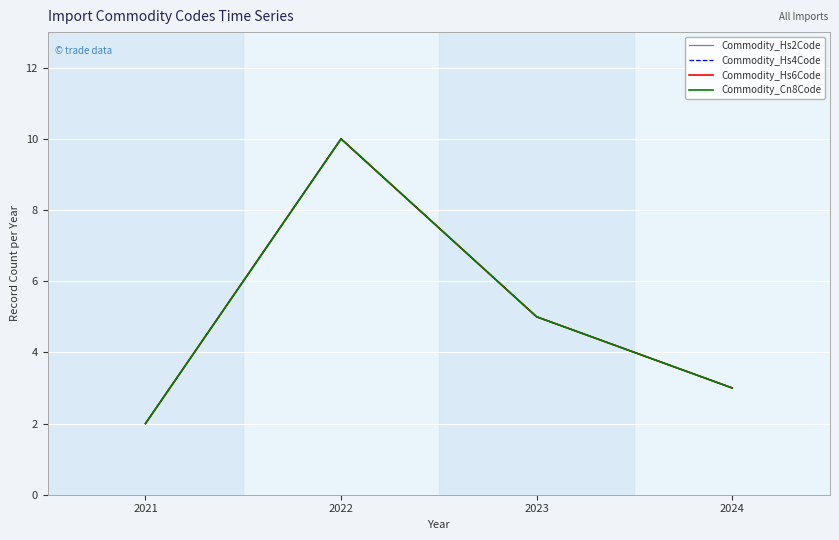

Where is Commodity_Hs2Code nearest to the value 6?

2023